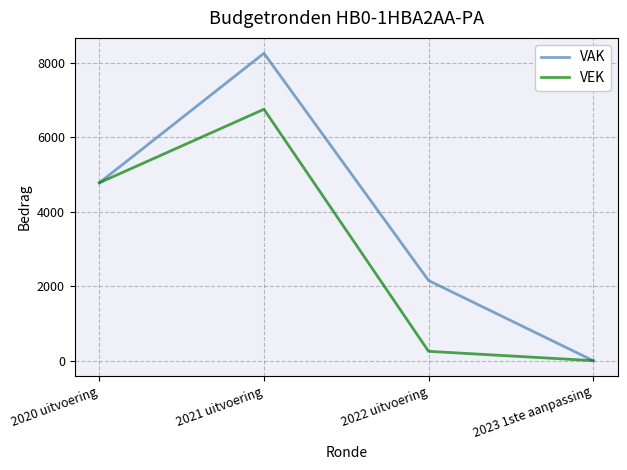

Where is VAK nearest to the value 4125?

2020 uitvoering